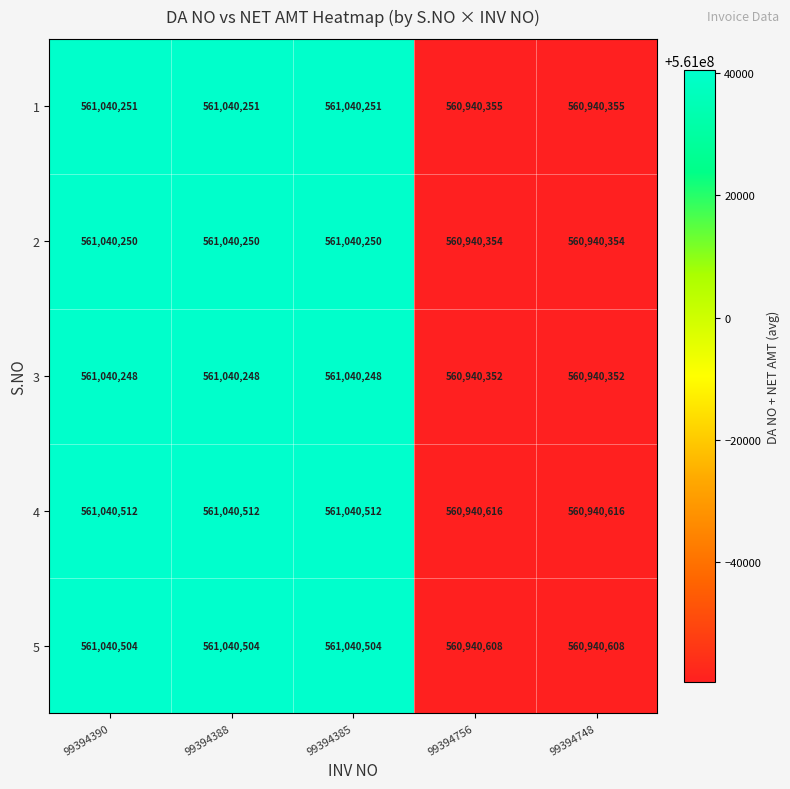

Count the 4 values in the range 560940616 to 561040512.

5